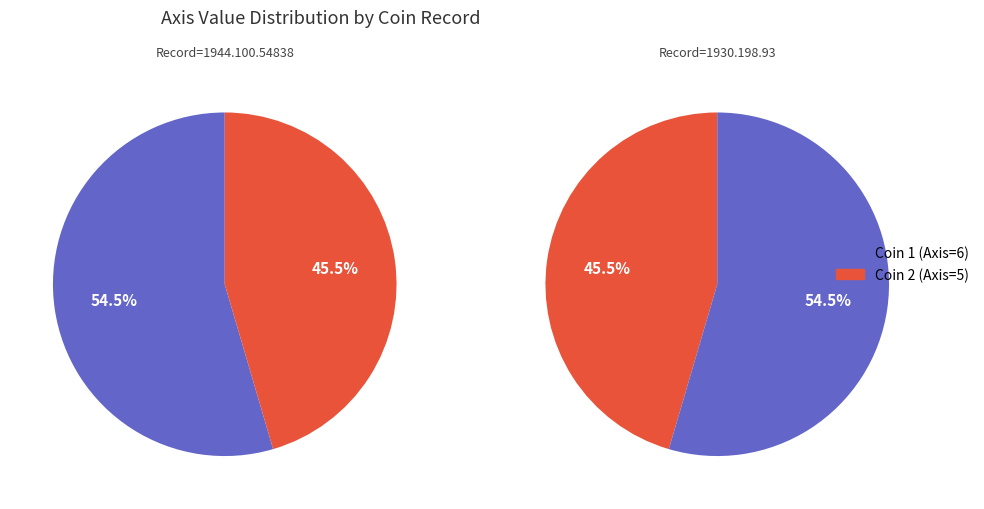

Combined, what portion of the pie is 1944.100.54838 and 1930.198.93?

100.0%